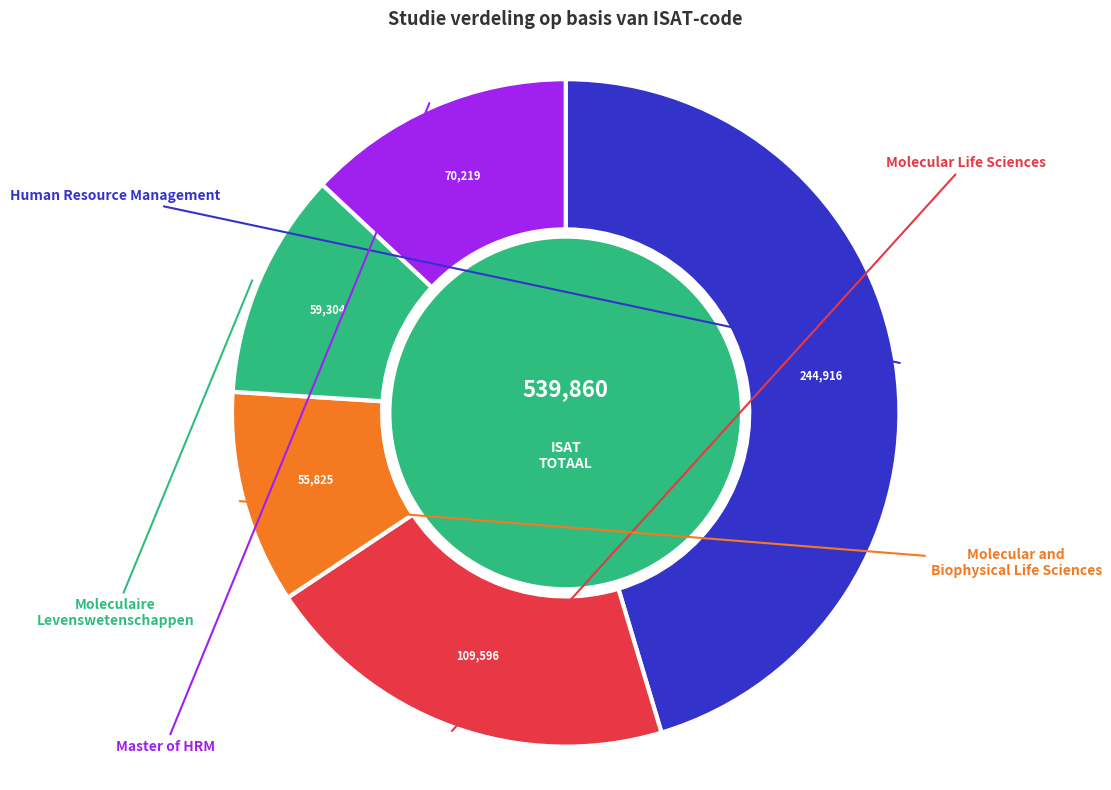

Is there any slice that represents more than half of the pie?

No